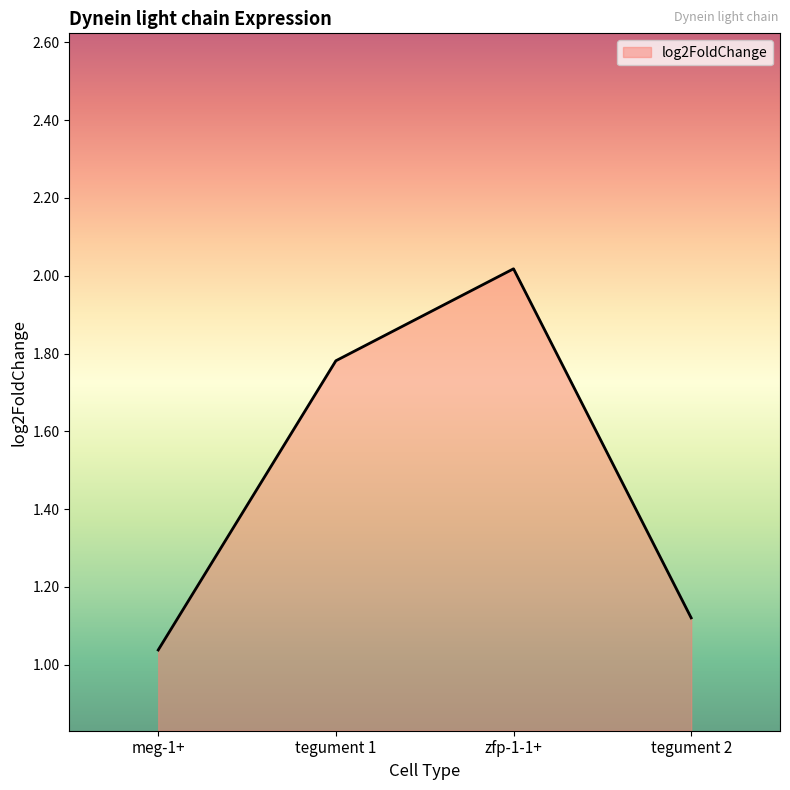

How many interior local peaks (higher than both neighbors) does the data have?

1